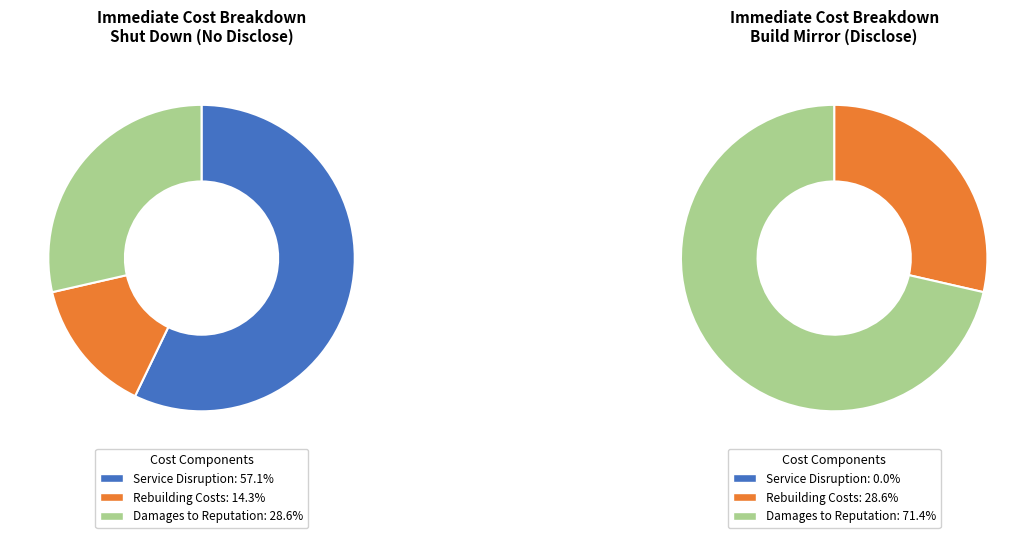

Is it true that values_shut_down_disclose is 17% of the pie?

False